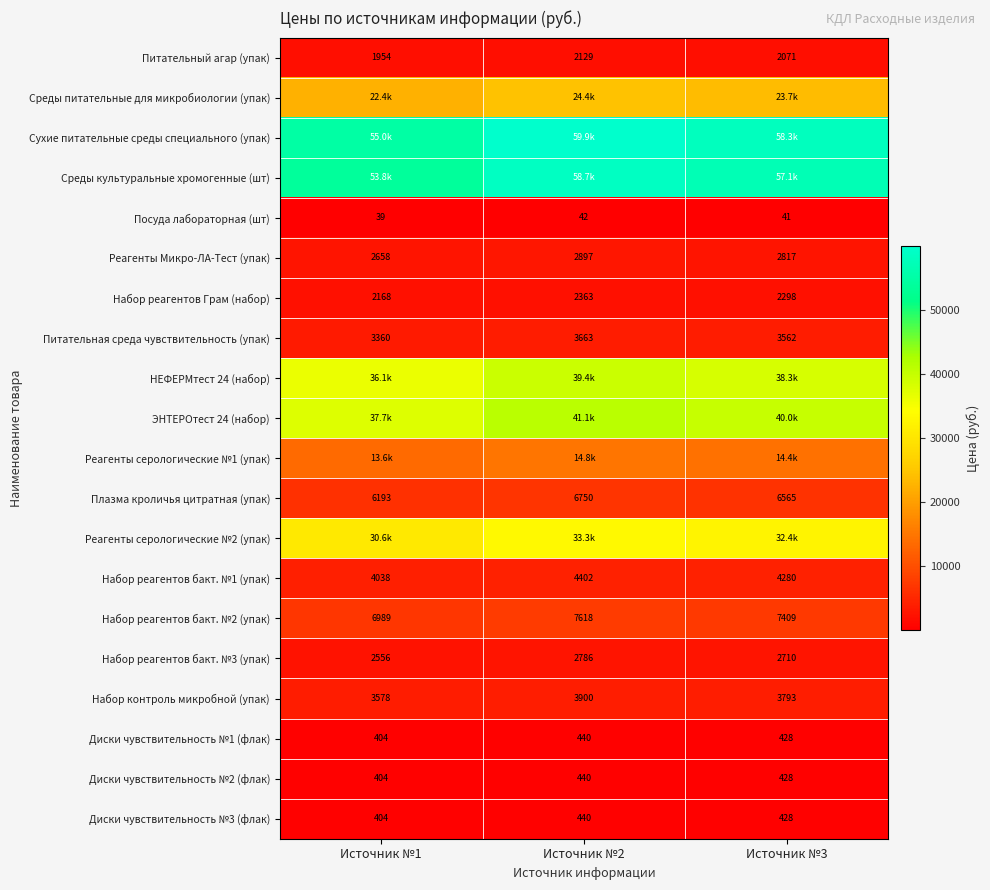

Which has a higher value, Источник №3 or Источник №2?

Источник №2